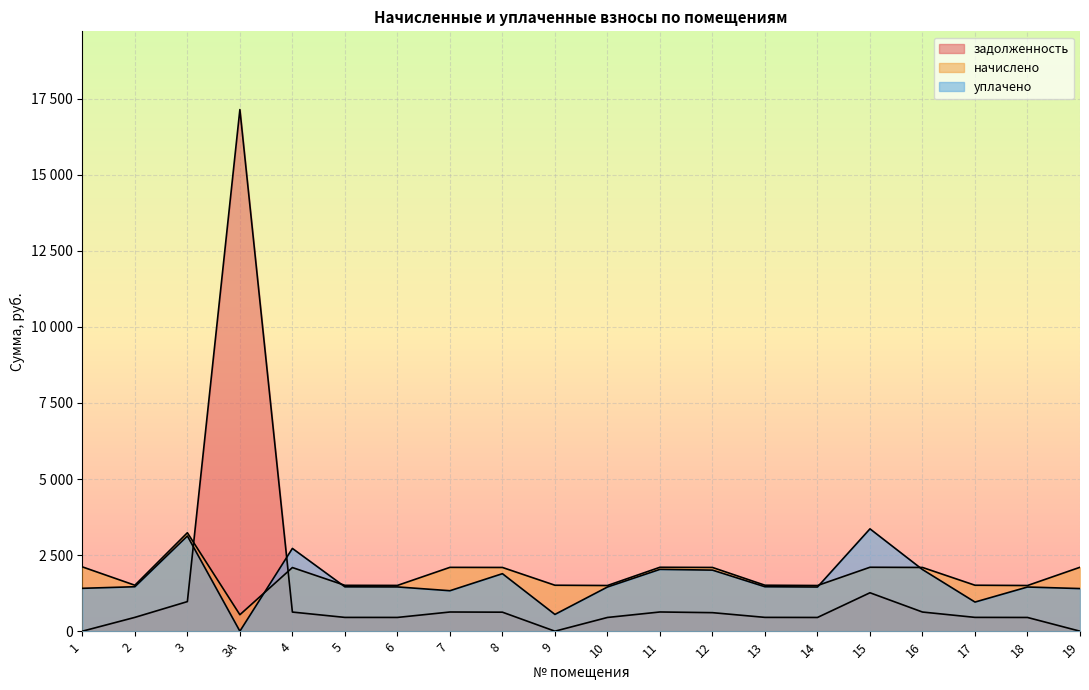

The value of начислено at 5 is 1507.4. True or false?

True